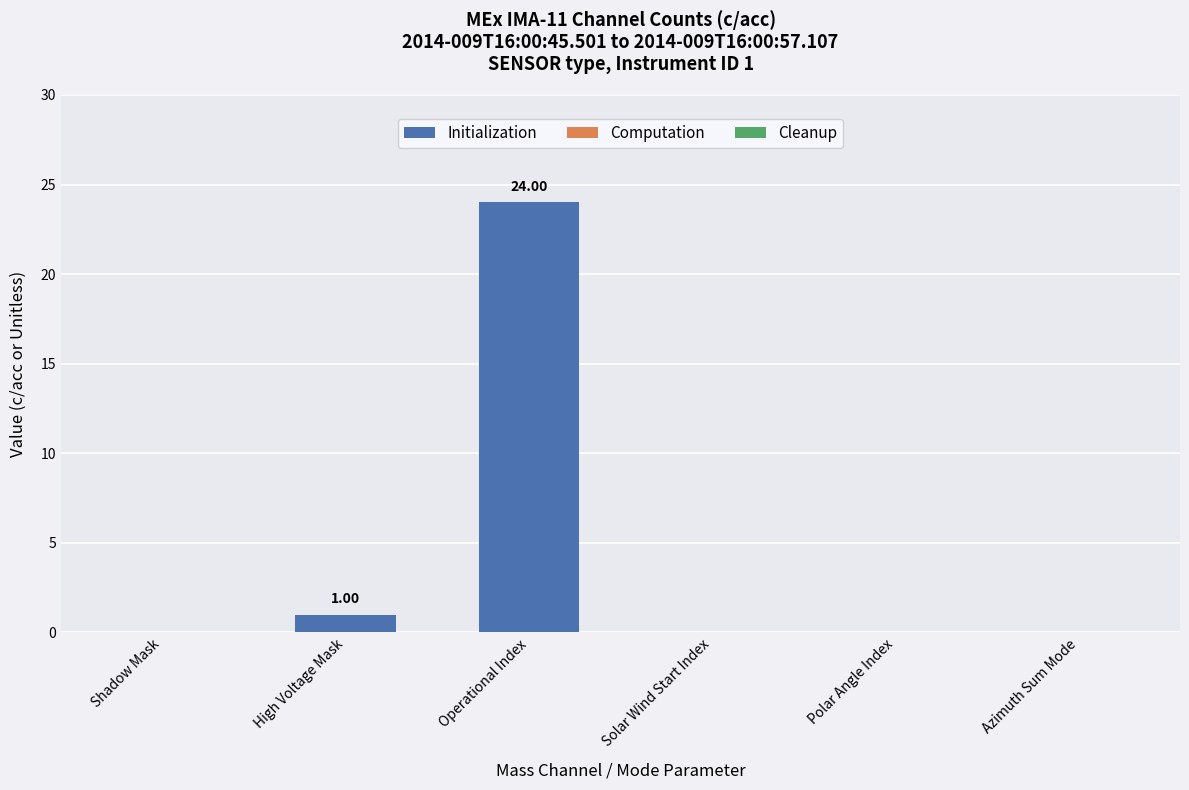

Where is the data nearest to the value 12?

High Voltage Mask